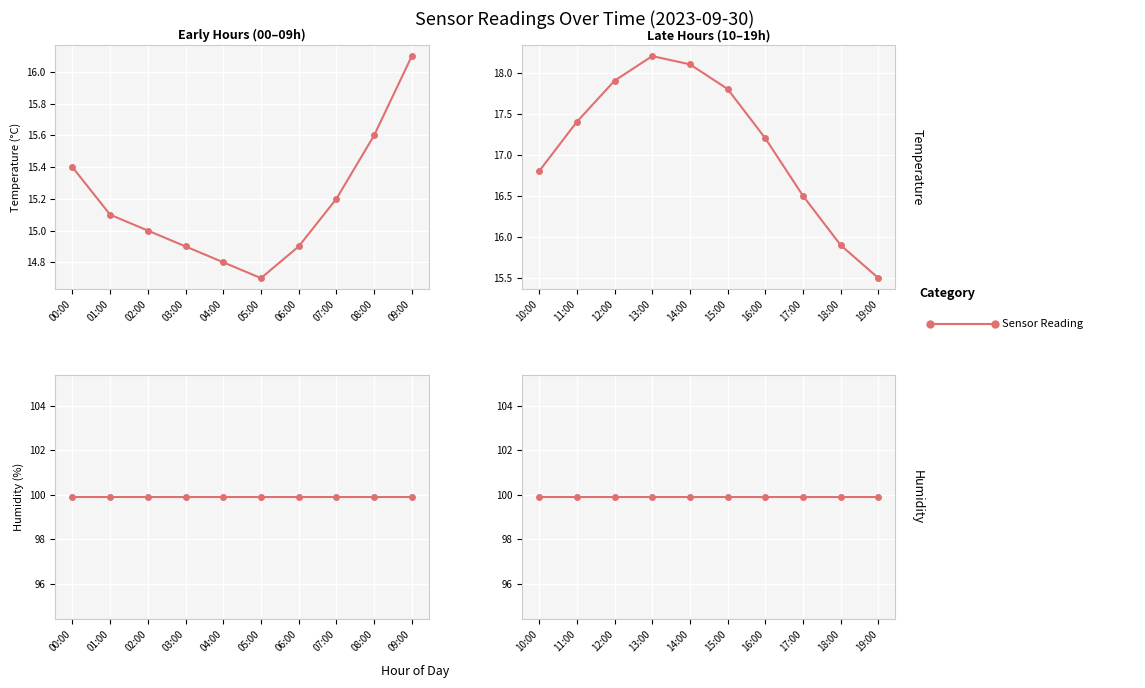

What is the minimum value shown in the chart?

14.7